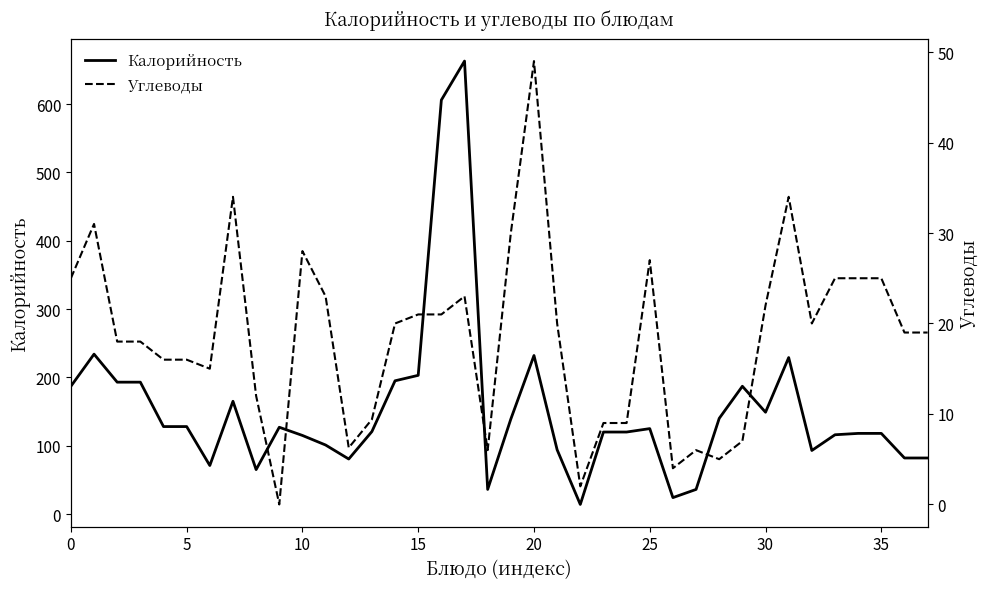

The value of Калорийность at 23 is 120.0. True or false?

True